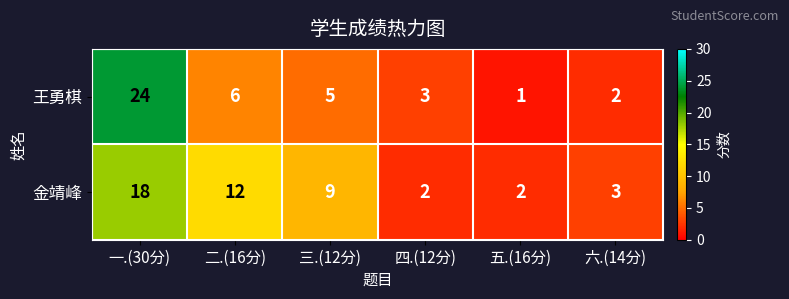

At which category is the sum across all series the highest?

一.(30分)